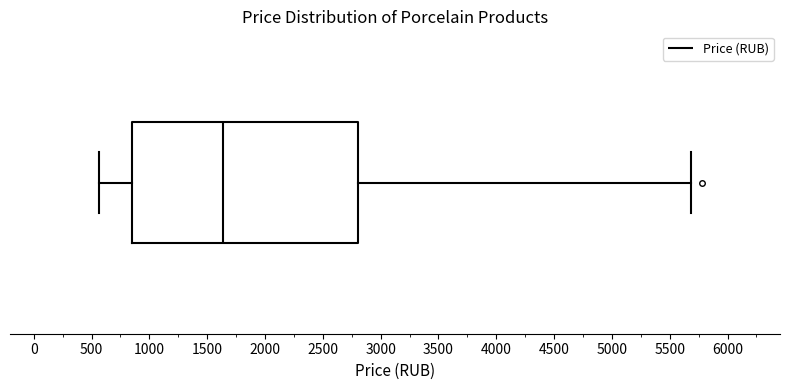

Where is the right edge of the box on the x-axis? The values are not printed on the chart, so give them approximately, as read against the axis.

2800